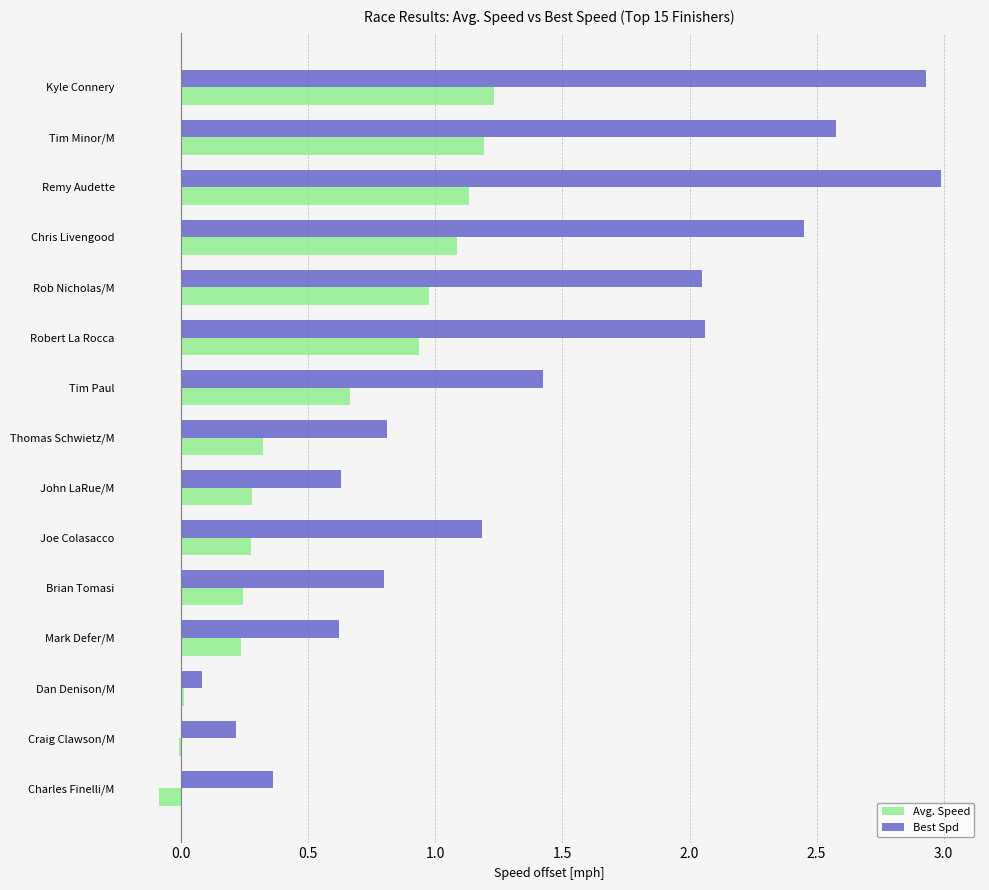

How many distinct data groups are displayed?

2